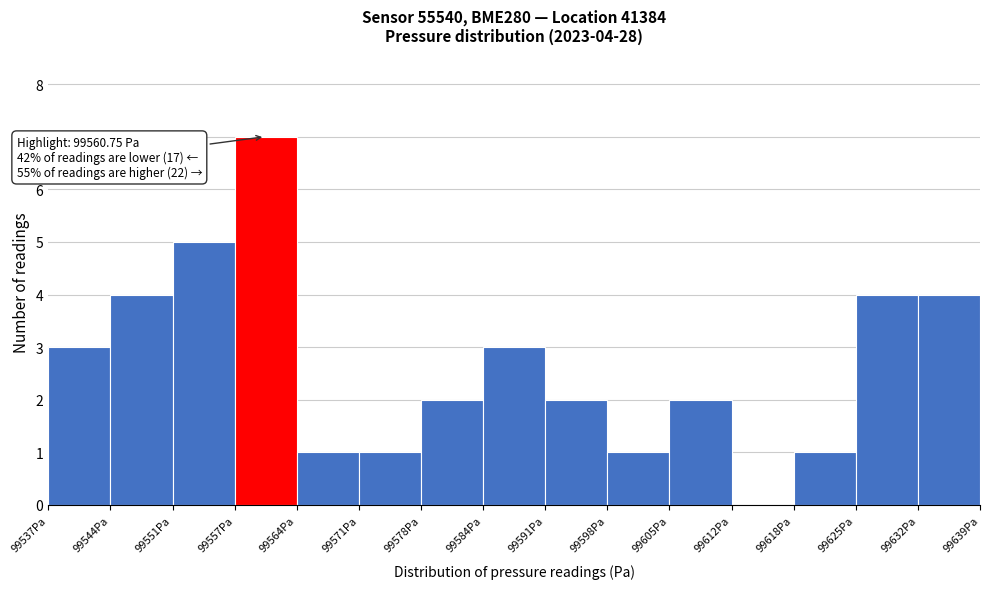

Which range on the x-axis has the tallest bar?

99557 to 99564